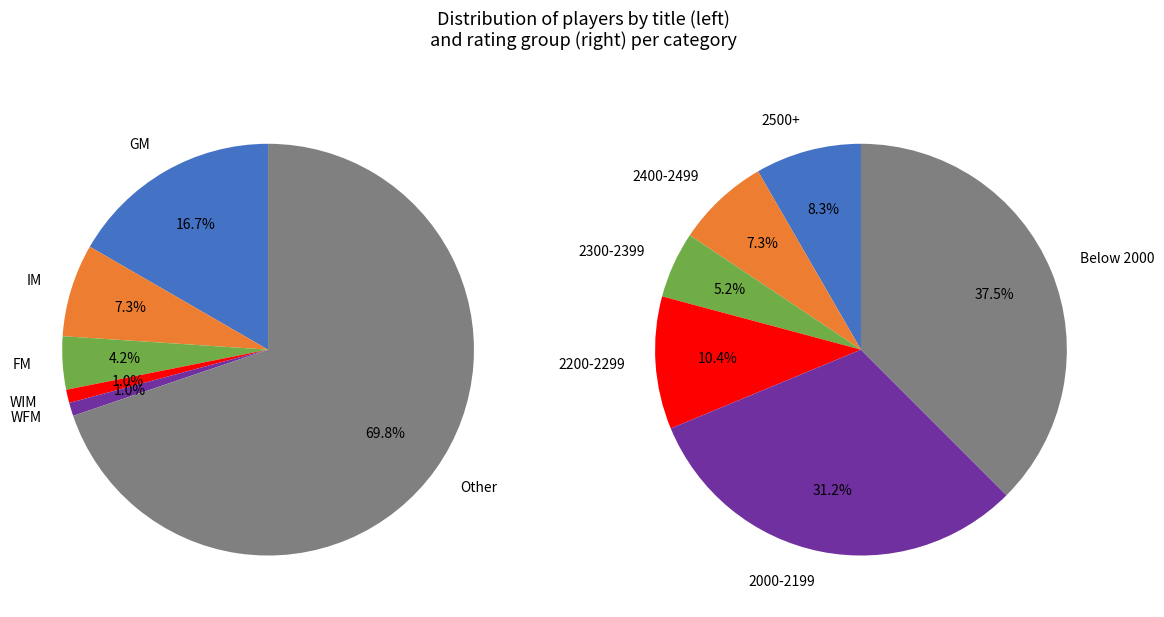

Which slice represents more than half of the pie?

Other